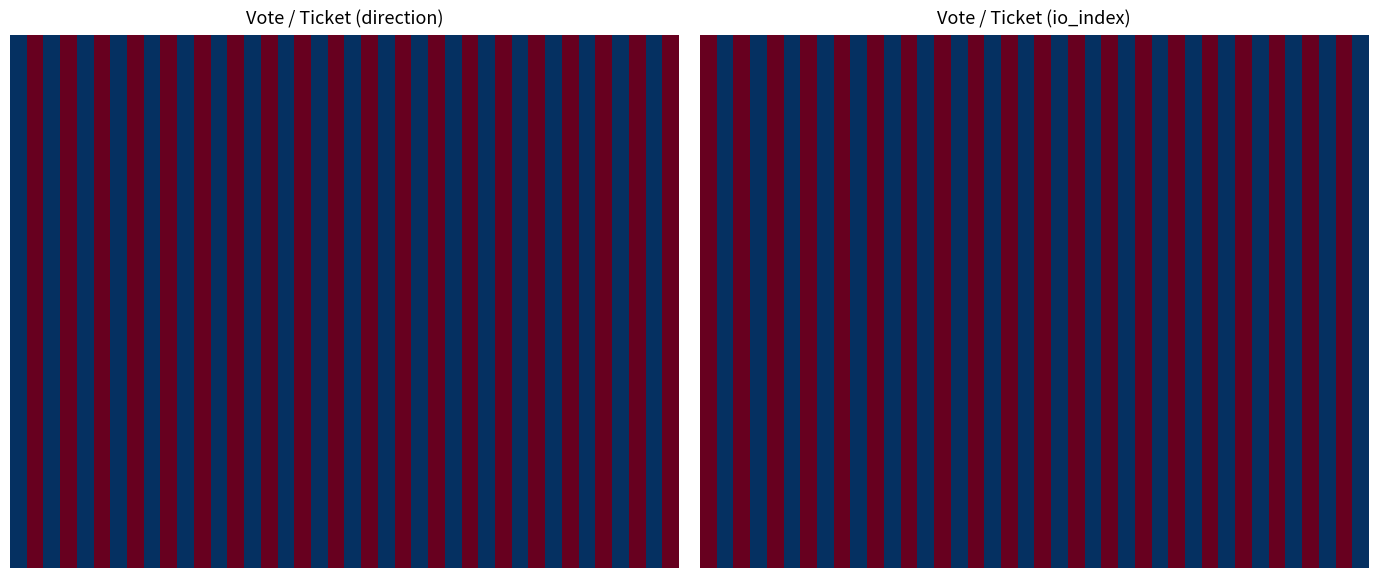

What is the total value across all series at 2?

20